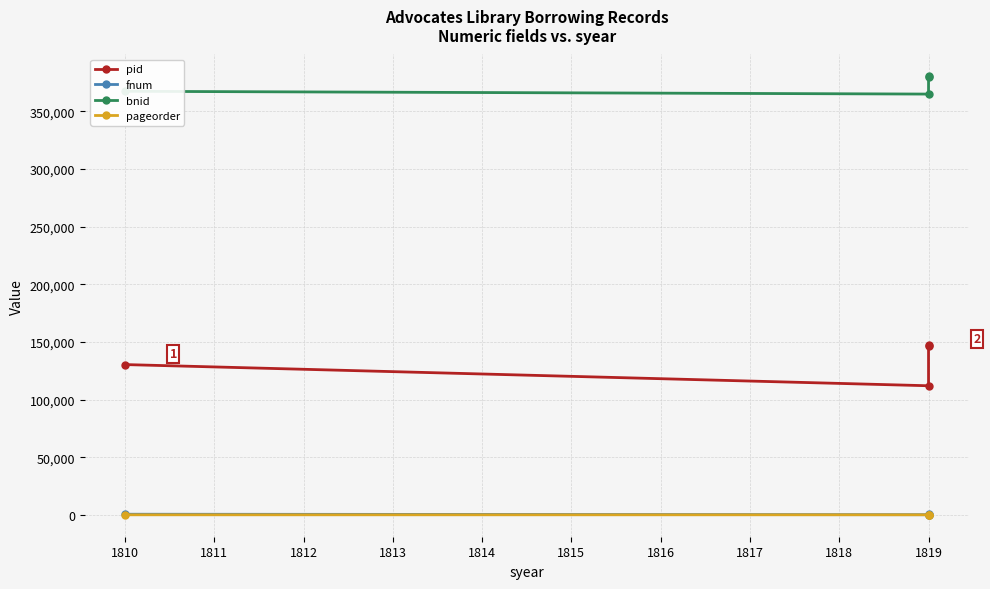

The bnid series shows 244929 at 1819. True or false?

False